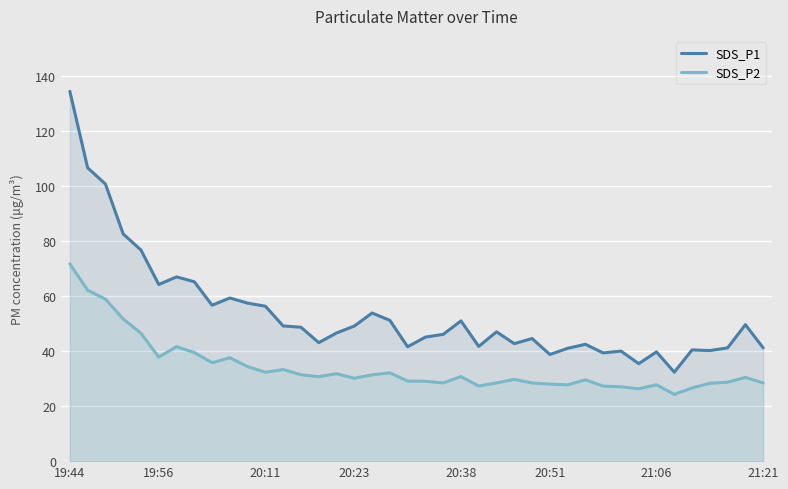

Reading left to right, list all the values displayed in this chart.

SDS_P1: 134.4	106.6	100.7	82.6	76.7	64.2	67.0	65.2	56.7	59.3	57.4	56.3	49.1	48.7	43.1	46.6	49.1	53.8	51.2	41.6	45.1	46.1	51.0	41.7	47.0	42.7	44.6	38.8	41.0	42.5	39.3	40.0	35.4	39.7	32.3	40.4	40.2	41.2	49.6	41.2
SDS_P2: 71.7	62.1	58.9	51.7	46.5	37.8	41.6	39.5	35.8	37.6	34.4	32.3	33.3	31.4	30.7	31.8	30.1	31.4	32.1	29.1	29.0	28.4	30.7	27.3	28.4	29.7	28.4	28.0	27.7	29.6	27.3	27.0	26.3	27.8	24.3	26.6	28.3	28.7	30.4	28.4